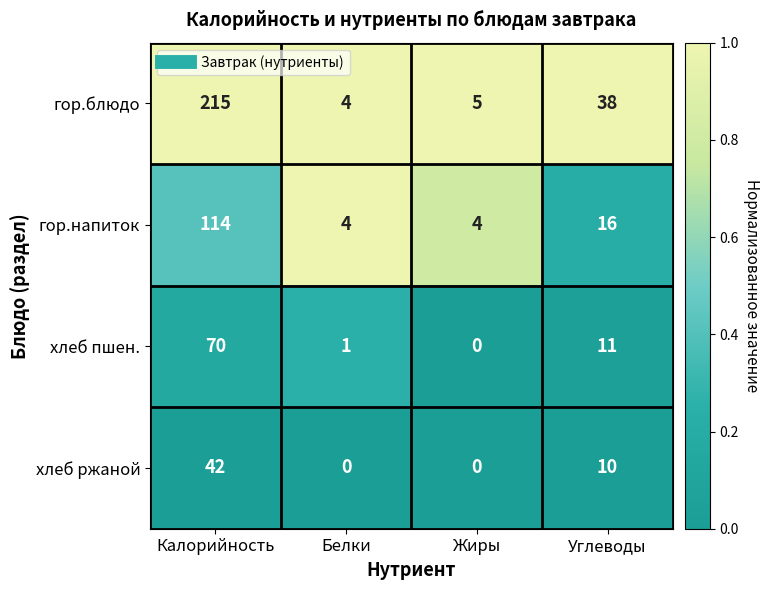

At how many categories does at least one series exceed 0?

4